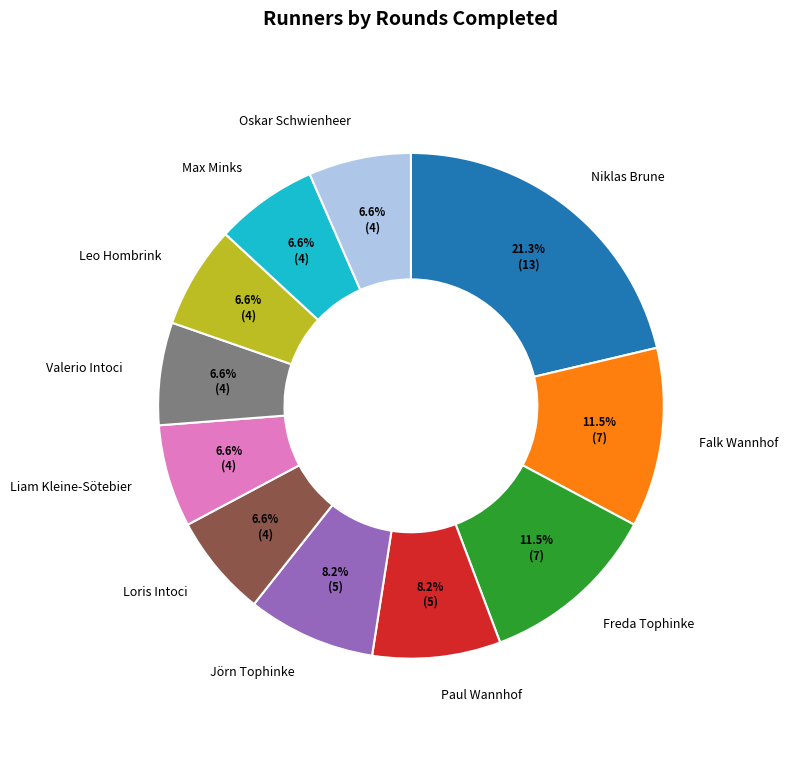

What is the ratio of the value at Falk Wannhof to the value at Paul Wannhof?

1.4